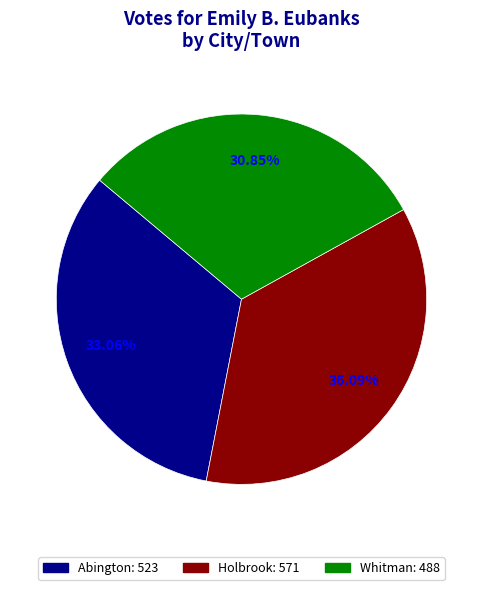

What is the largest slice in the pie chart?

Holbrook